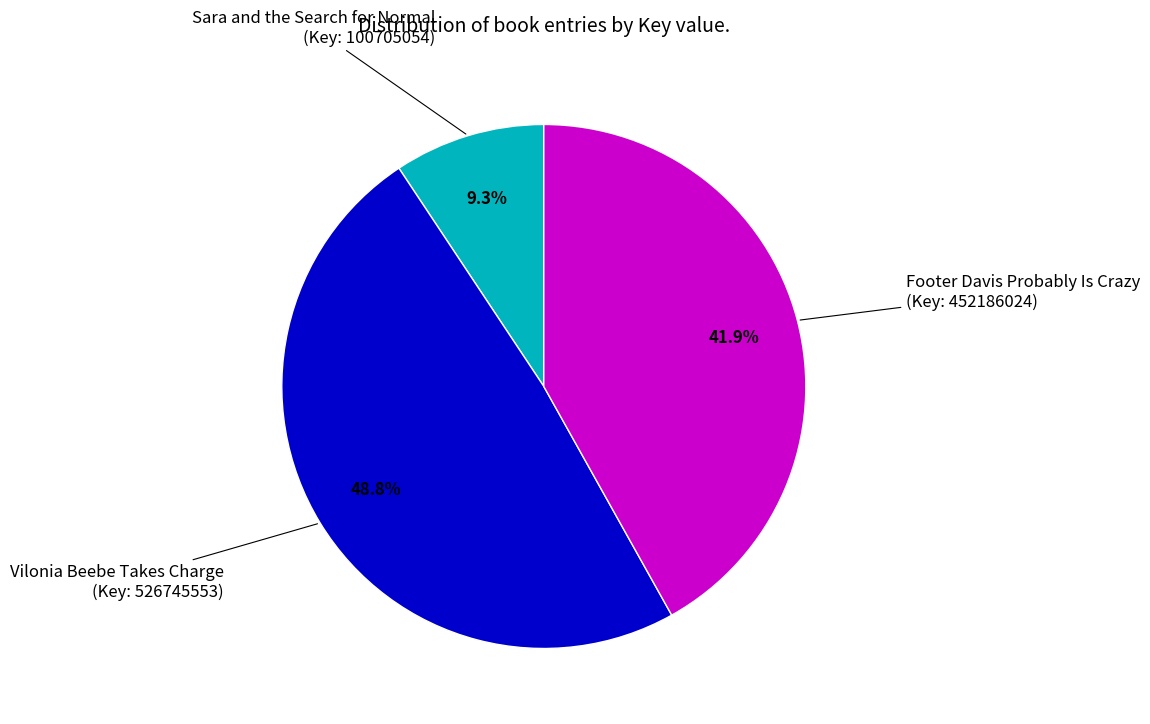

Which has a higher value, Footer Davis Probably Is Crazy (Key: 452186024) or Sara and the Search for Normal (Key: 100705054)?

Footer Davis Probably Is Crazy (Key: 452186024)